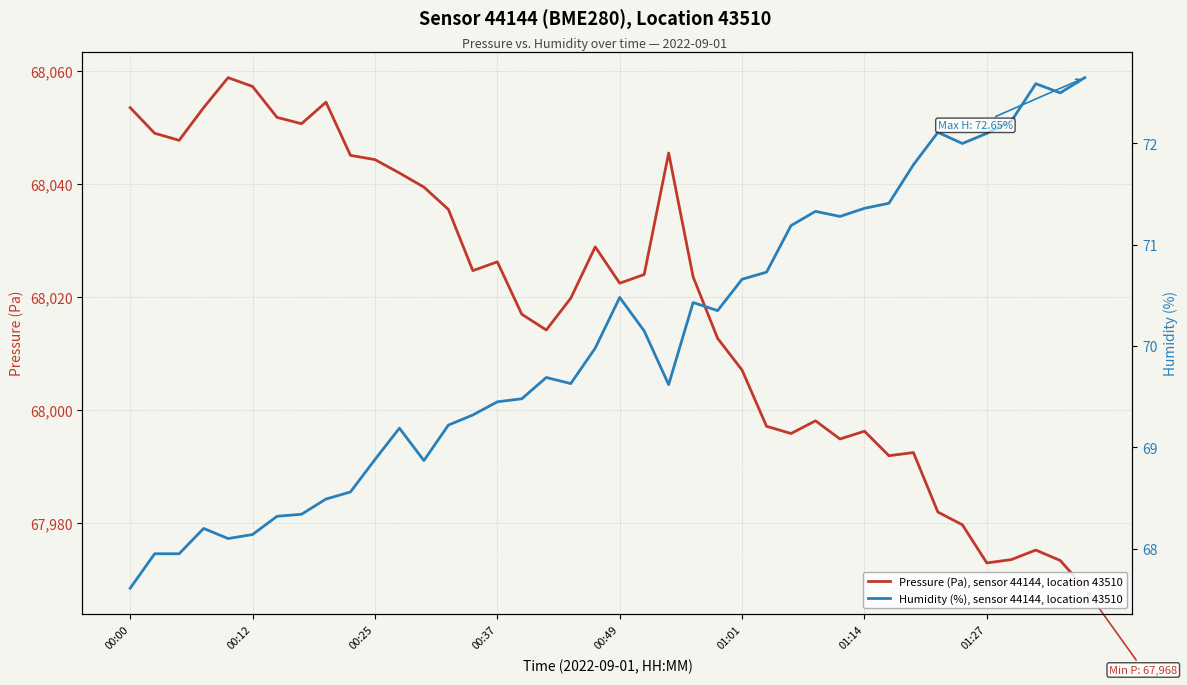

What is the highest value of the Pressure (Pa), sensor 44144, location 43510 series?

68058.8